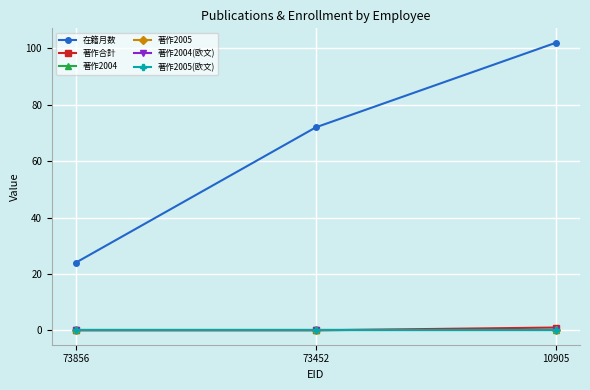

Reading left to right, what are all the values shown in this chart?

在籍月数: 24	72	102
著作合計: 0	0	1
著作2004: 0	0	0
著作2005: 0	0	0
著作2004(欧文): 0	0	0
著作2005(欧文): 0	0	0